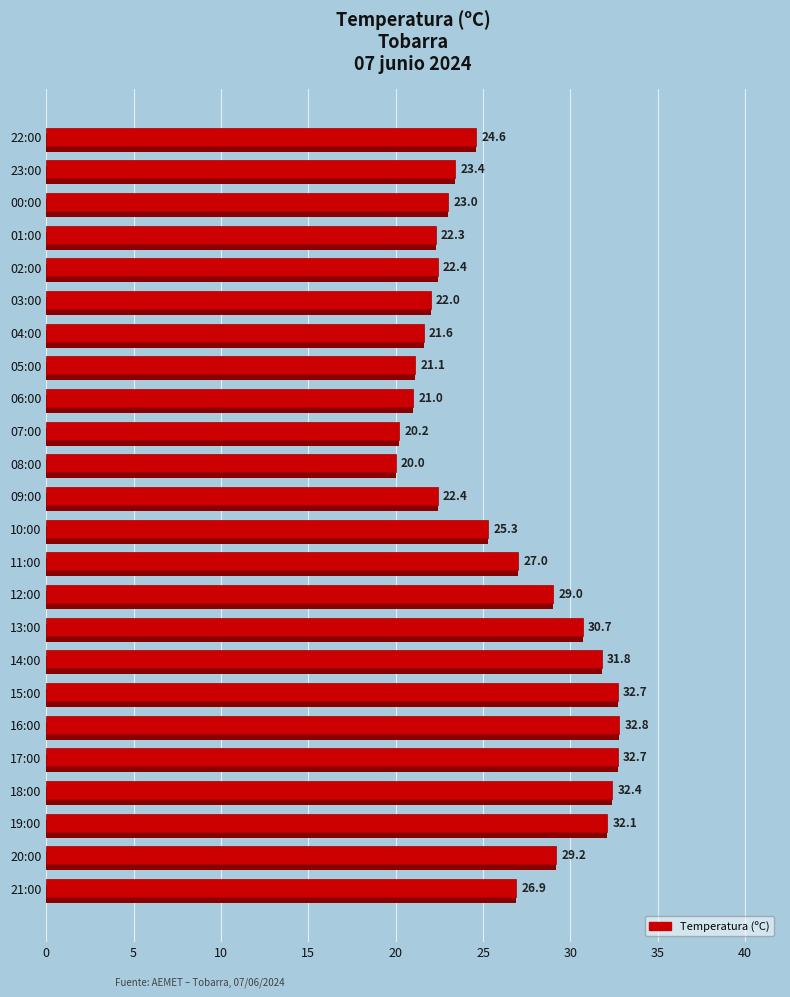

Are the bars horizontal?

Yes